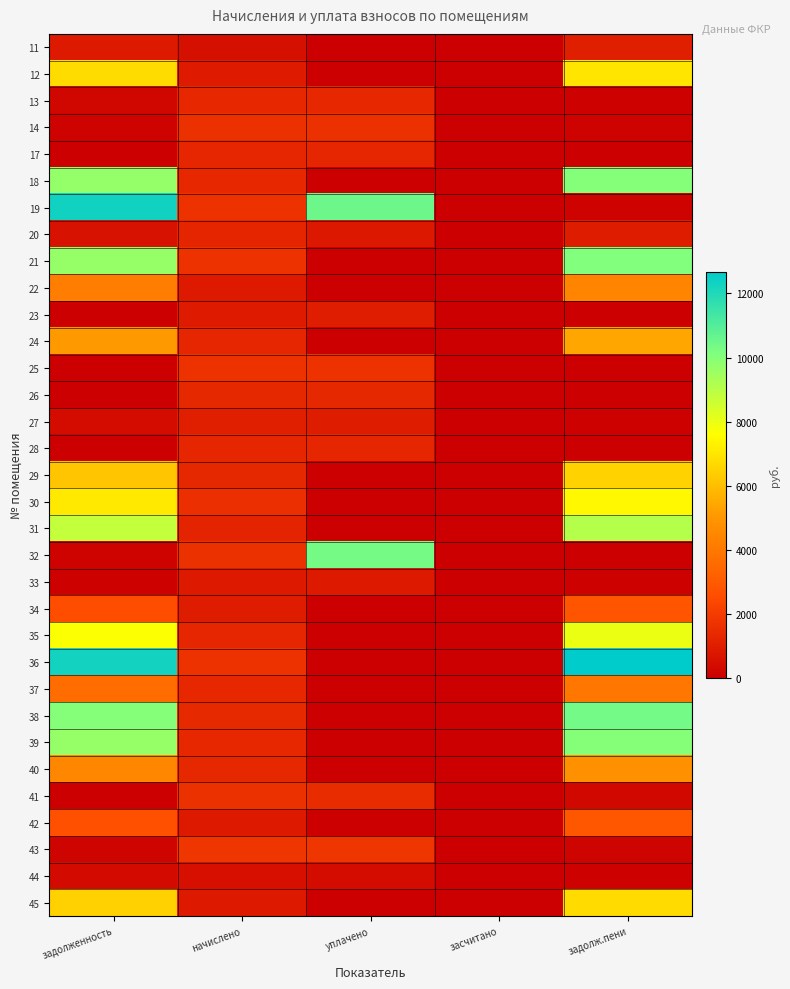

Reading left to right, list all the values displayed in this chart.

11: задолженность=894.5	начислено=553.6	уплачено=0.0	засчитано=0.0	задолж.пени=1032.9
12: задолженность=6742.6	начислено=917.8	уплачено=0.0	засчитано=0.0	задолж.пени=6972.0
13: задолженность=233.2	начислено=1333.0	уплачено=1333.0	засчитано=0.0	задолж.пени=111.1
14: задолженность=137.6	начислено=1653.5	уплачено=1653.7	засчитано=0.0	задолж.пени=137.6
17: задолженность=0.0	начислено=1267.4	уплачено=1267.4	засчитано=0.0	задолж.пени=0.0
18: задолженность=9685.5	начислено=1318.4	уплачено=0.0	засчитано=0.0	задолж.пени=10015.1
19: задолженность=12308.2	начислено=1675.3	уплачено=10470.8	засчитано=0.0	задолж.пени=139.6
20: задолженность=637.6	начислено=1260.1	уплачено=835.0	засчитано=0.0	задолж.пени=952.6
21: задолженность=9676.0	начислено=1660.8	уплачено=0.0	засчитано=0.0	задолж.пени=10091.2
22: задолженность=4178.1	начислено=866.8	уплачено=0.0	засчитано=0.0	задолж.пени=4394.7
23: задолженность=0.0	начислено=925.1	уплачено=1000.0	засчитано=0.0	задолж.пени=0.0
24: задолженность=5098.1	начислено=1289.3	уплачено=0.0	засчитано=0.0	задолж.пени=5420.4
25: задолженность=0.0	начислено=1675.3	уплачено=1675.3	засчитано=0.0	задолж.пени=0.0
26: задолженность=0.0	начислено=1340.3	уплачено=1340.3	засчитано=0.0	задолж.пени=0.0
27: задолженность=438.4	начислено=1048.9	уплачено=960.7	засчитано=0.0	задолж.пени=91.6
28: задолженность=0.0	начислено=1289.3	уплачено=1289.3	засчитано=0.0	задолж.пени=0.0
29: задолженность=6167.4	начислено=1340.3	уплачено=0.0	засчитано=0.0	задолж.пени=6502.5
30: задолженность=7054.5	начислено=1573.3	уплачено=0.0	засчитано=0.0	задолж.пени=7447.8
31: задолженность=8764.2	начислено=1231.0	уплачено=0.0	засчитано=0.0	задолж.пени=9072.0
32: задолженность=136.6	начислено=1639.0	уплачено=10333.5	засчитано=0.0	задолж.пени=46.3
33: задолженность=72.8	начислено=874.1	уплачено=874.1	засчитано=0.0	задолж.пени=72.8
34: задолженность=2591.2	начислено=946.9	уплачено=0.0	засчитано=0.0	задолж.пени=2827.9
35: задолженность=7649.5	начислено=1282.0	уплачено=0.0	засчитано=0.0	задолж.пени=7970.0
36: задолженность=12254.4	начислено=1668.0	уплачено=0.0	засчитано=0.0	задолж.пени=12671.4
37: задолженность=3628.2	начислено=1325.6	уплачено=0.0	засчитано=0.0	задолж.пени=3959.7
38: задолженность=10007.2	начислено=1362.1	уплачено=0.0	засчитано=0.0	задолж.пени=10347.7
39: задолженность=9654.3	начислено=1318.4	уплачено=0.0	засчитано=0.0	задолж.пени=9983.9
40: задолженность=4490.9	начислено=1347.6	уплачено=0.0	засчитано=0.0	задолж.пени=4827.8
41: задолженность=0.0	начислено=1646.2	уплачено=1509.0	засчитано=0.0	задолж.пени=274.4
42: задолженность=2650.4	начислено=874.1	уплачено=0.0	засчитано=0.0	задолж.пени=2868.9
43: задолженность=148.7	начислено=1784.6	уплачено=1784.6	засчитано=0.0	задолж.пени=148.7
44: задолженность=354.5	начислено=531.7	уплачено=443.1	засчитано=0.0	задолж.пени=88.6
45: задолженность=6480.3	начислено=910.6	уплачено=0.0	засчитано=0.0	задолж.пени=6707.9